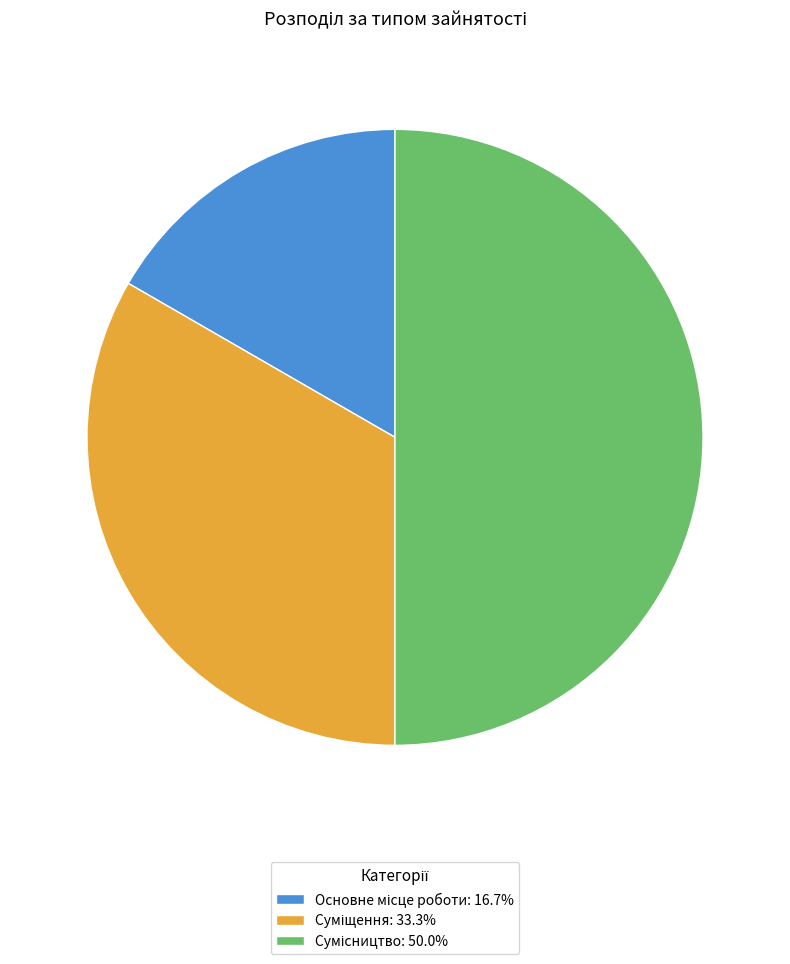

How many slices are in this pie chart?

3